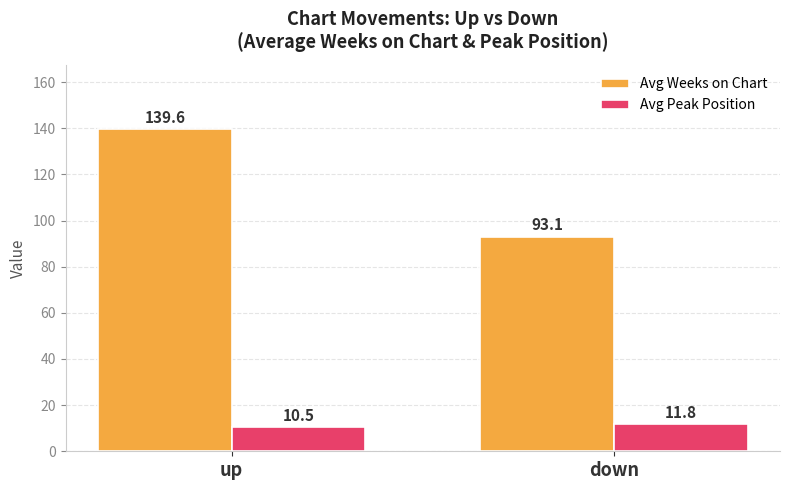

Is it true that Avg Peak Position equals 11.8 at down?

True